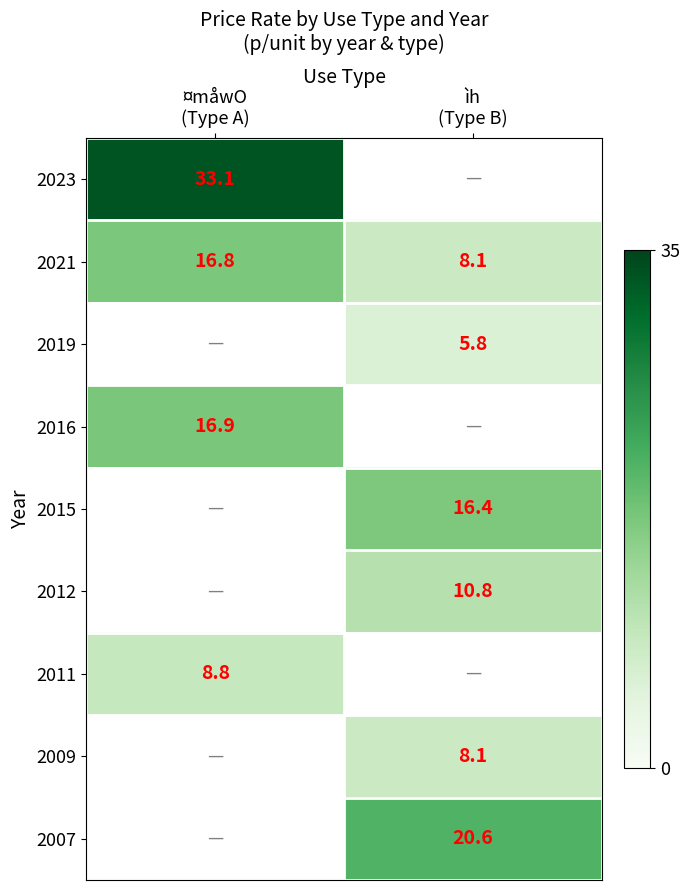

Which label corresponds to the largest value in the chart?

¤måwO
(Type A)